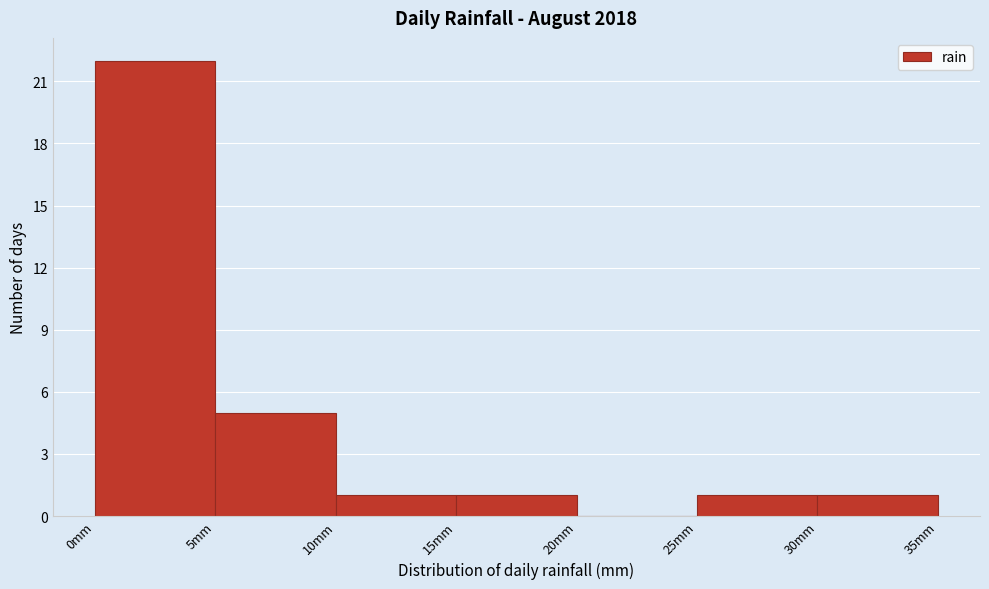

How tall is the bar that spans 0 to 5 on the x-axis? The values are not printed on the chart, so give them approximately, as read against the axis.

22